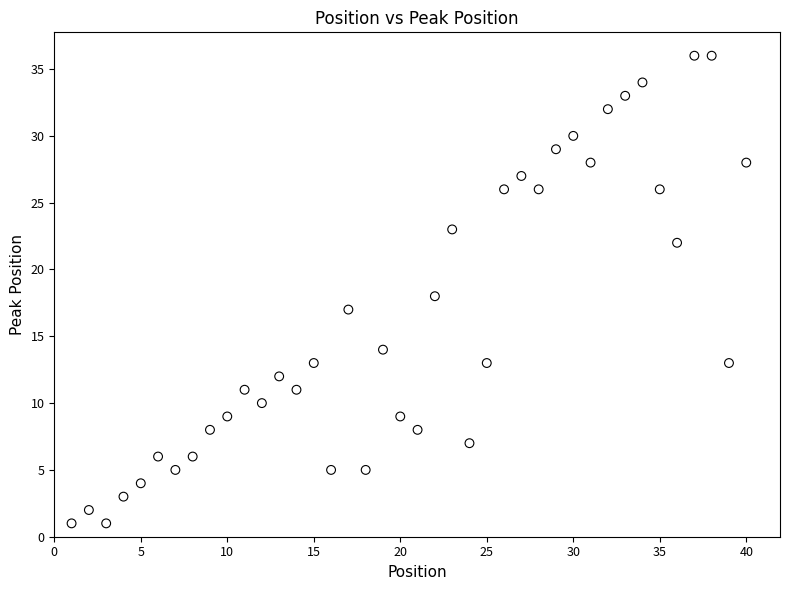

What is the range of Y values (max minus min)?

35